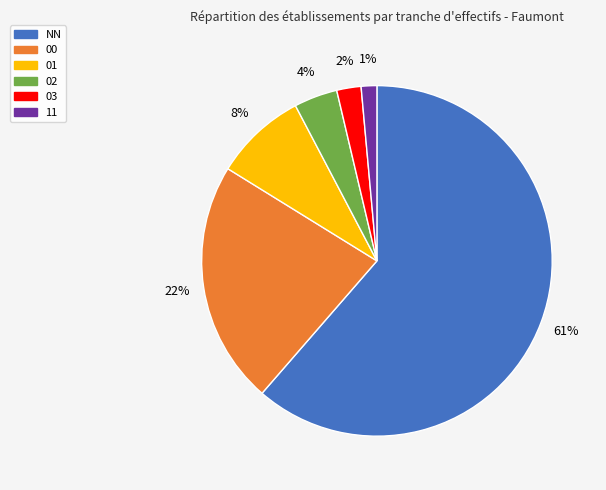

Is it true that 00 is 22% of the pie?

True